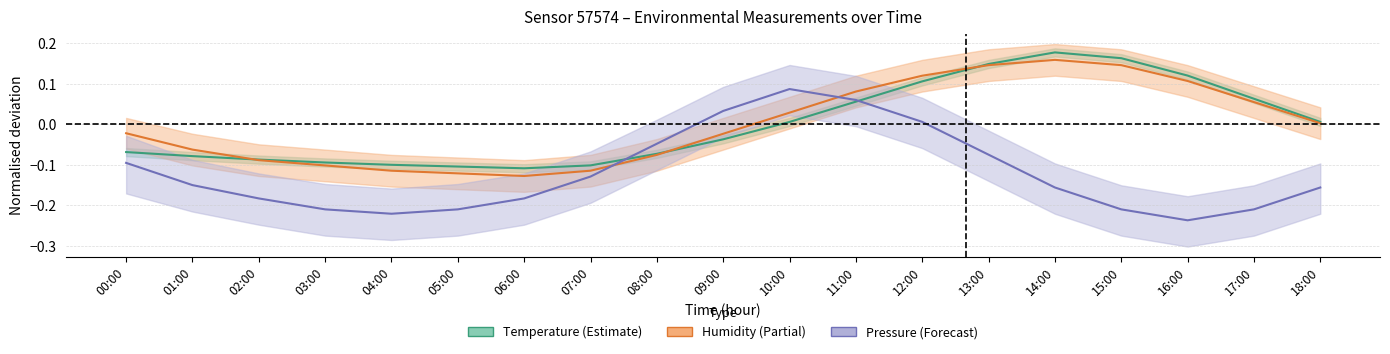

Which series has the widest spread of values?

pressure center